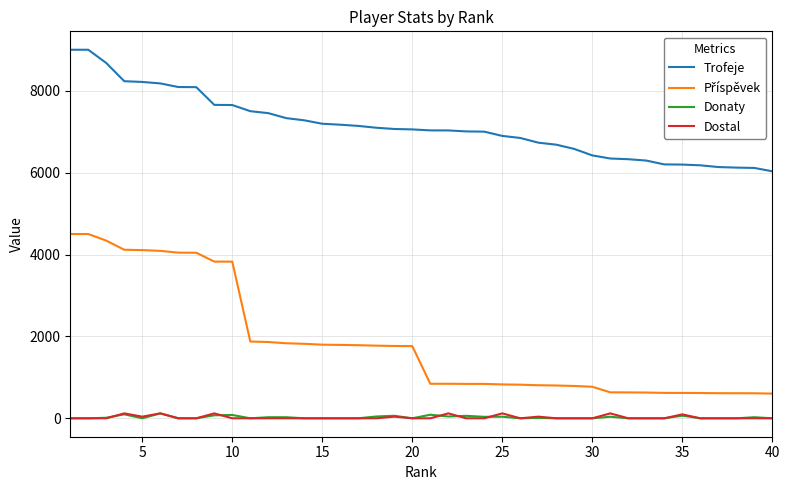

True or false: Trofeje and Dostal cross at least once.

False